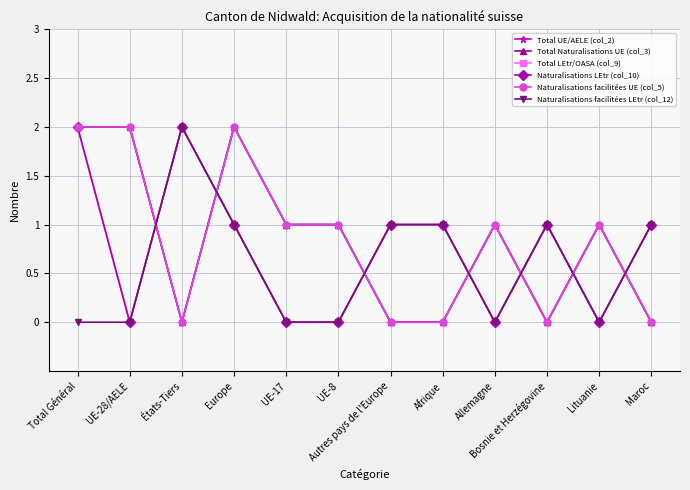

Is it true that Naturalisations facilitées LEtr (col_12) equals -1 at UE-8?

False